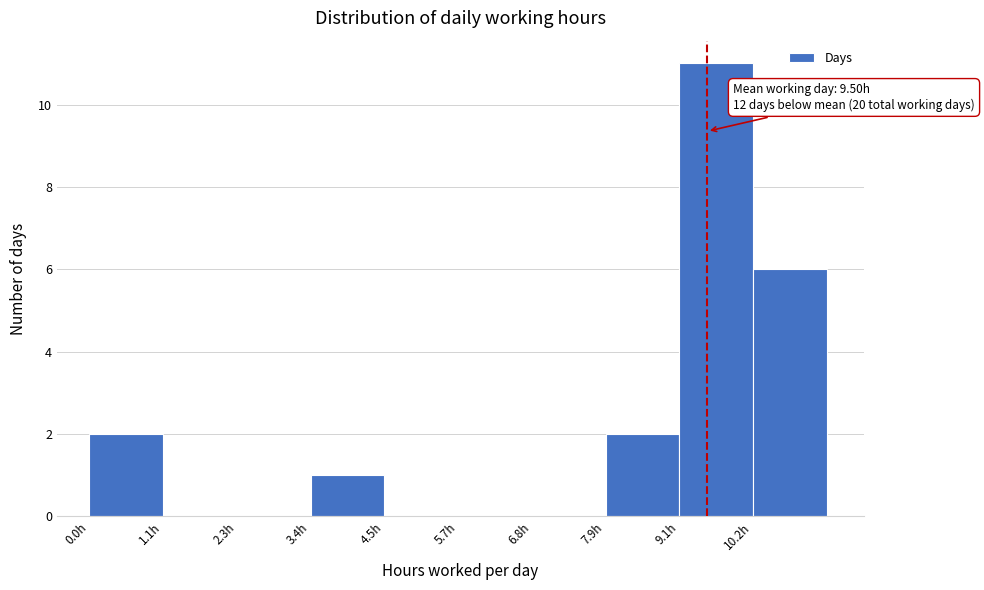

Which range on the x-axis has the tallest bar?

9.0 to 10.2